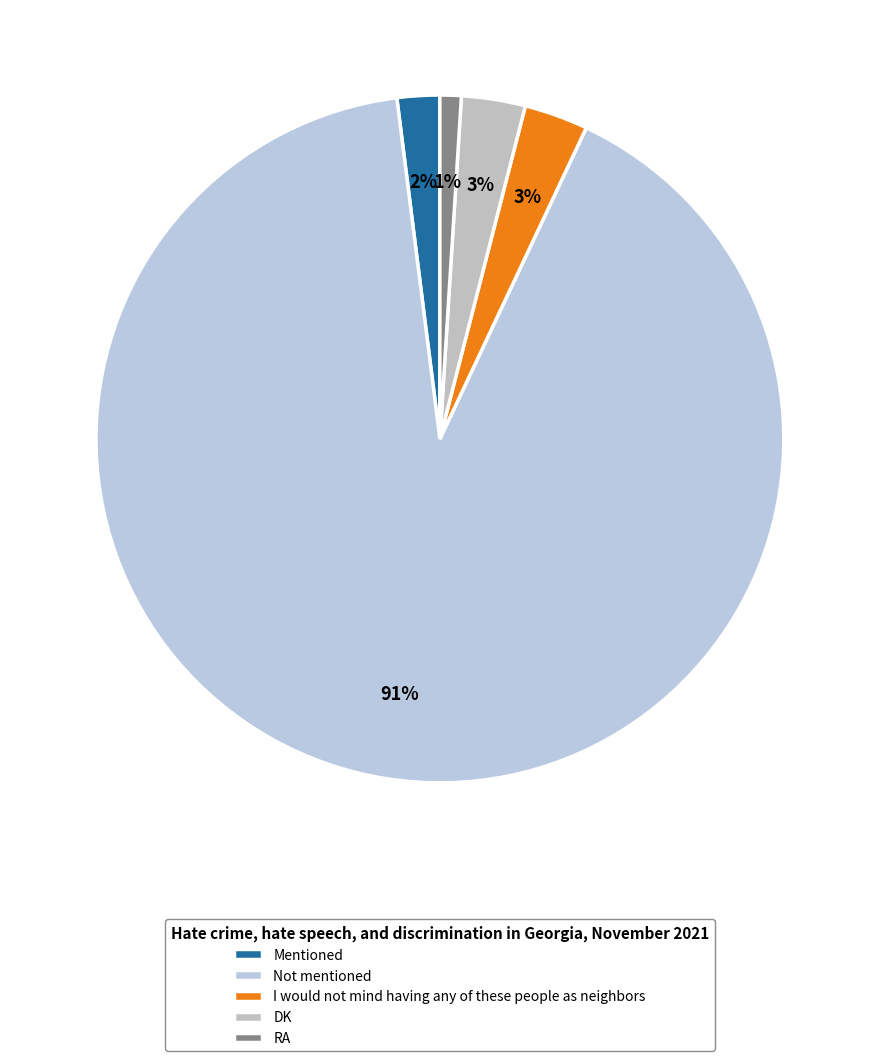

What is the total percentage of I would not mind having any of these people as neighbors and RA?

4.0%